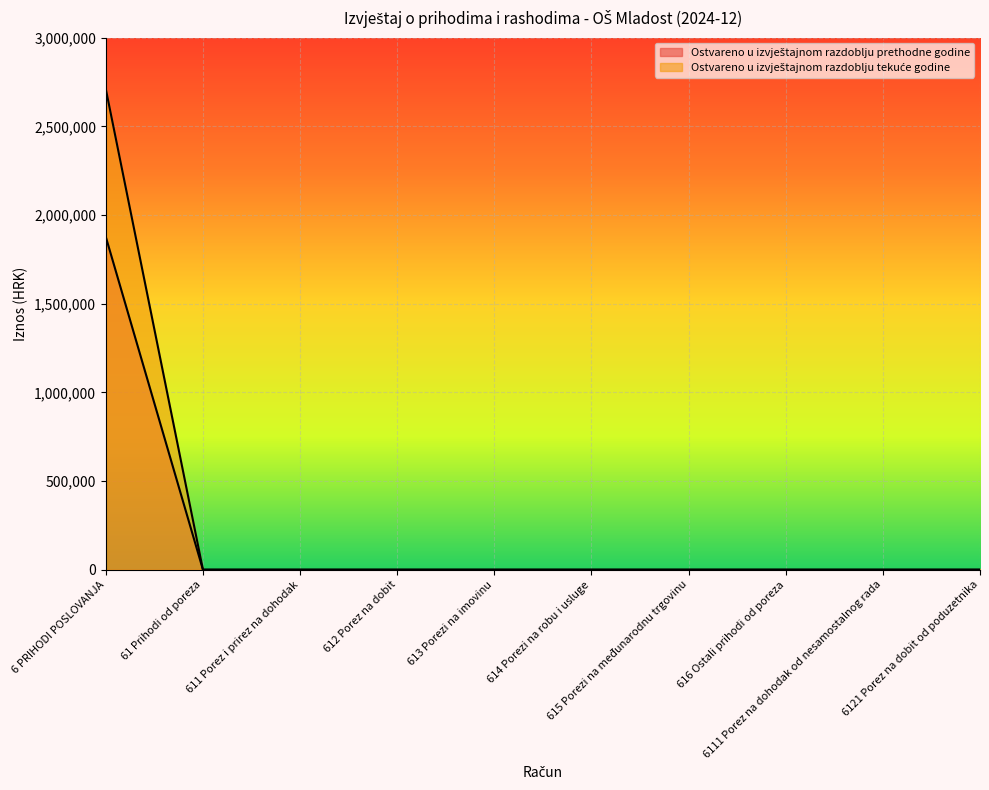

What is the label of the 1st point from the left?

6 PRIHODI POSLOVANJA